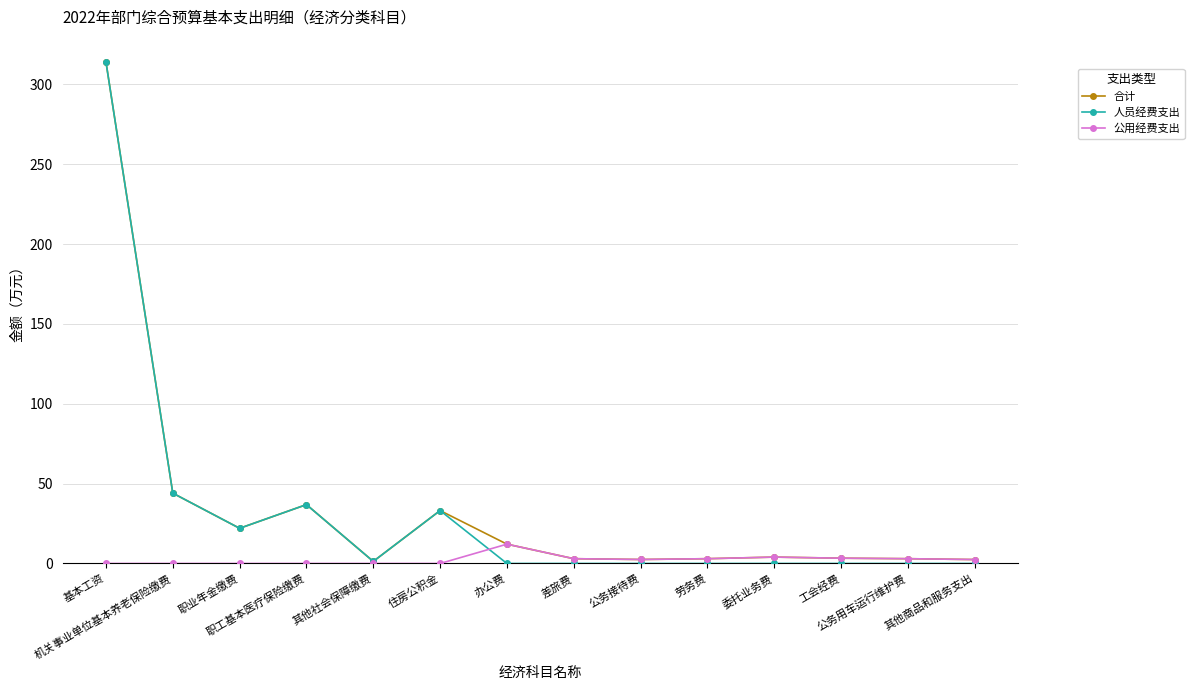

What is the greatest value displayed?

314.0